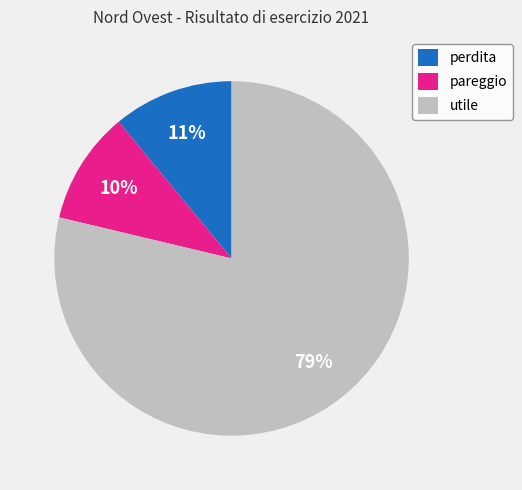

Which category accounts for the majority?

utile